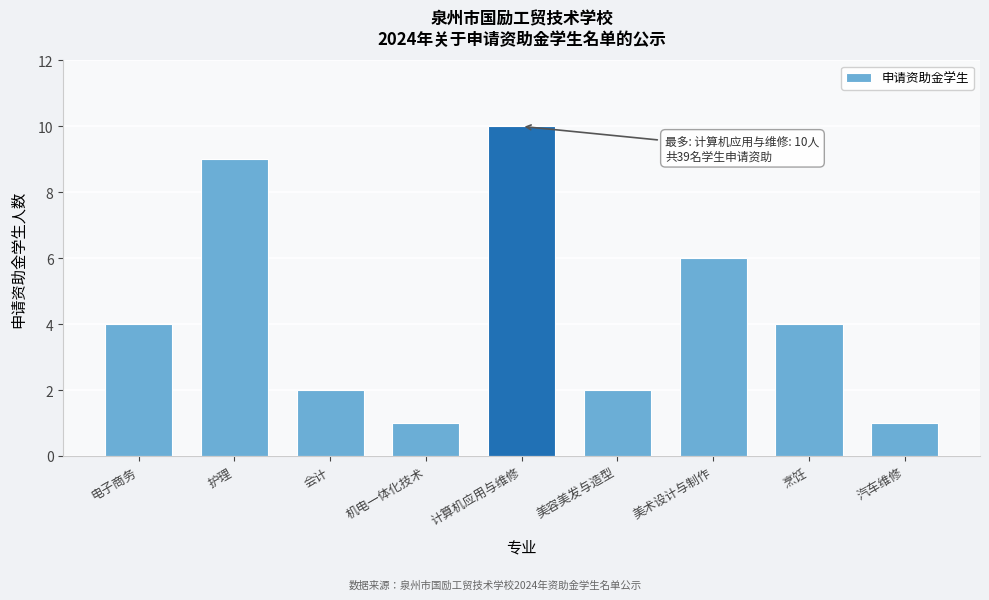

Reading left to right, transcribe all the data shown in this chart.

4	9	2	1	10	2	6	4	1